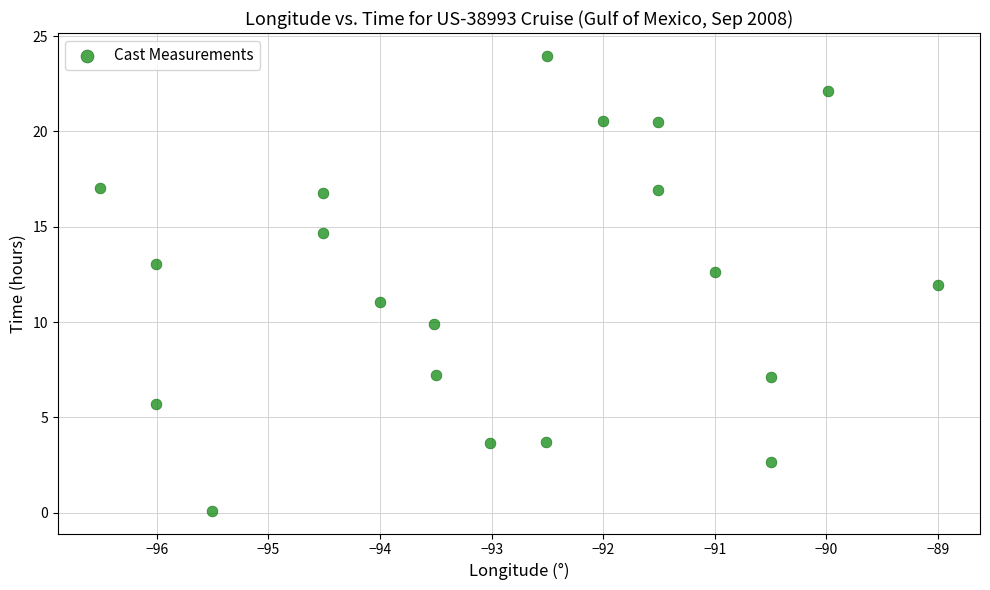

What is the range of Y values (max minus min)?

23.9